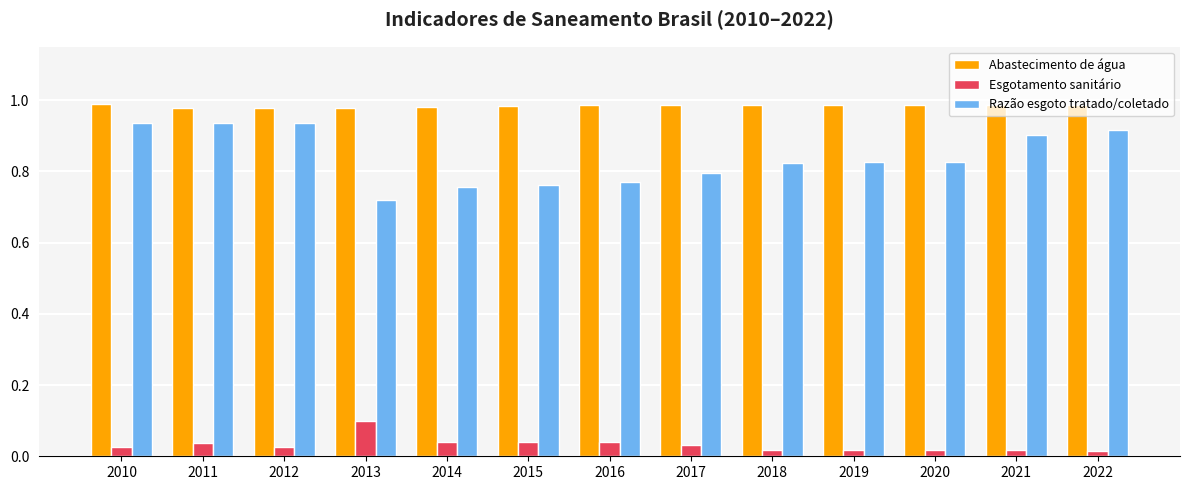

True or false: Abastecimento de água has a value of 1.0 at 2018.

True